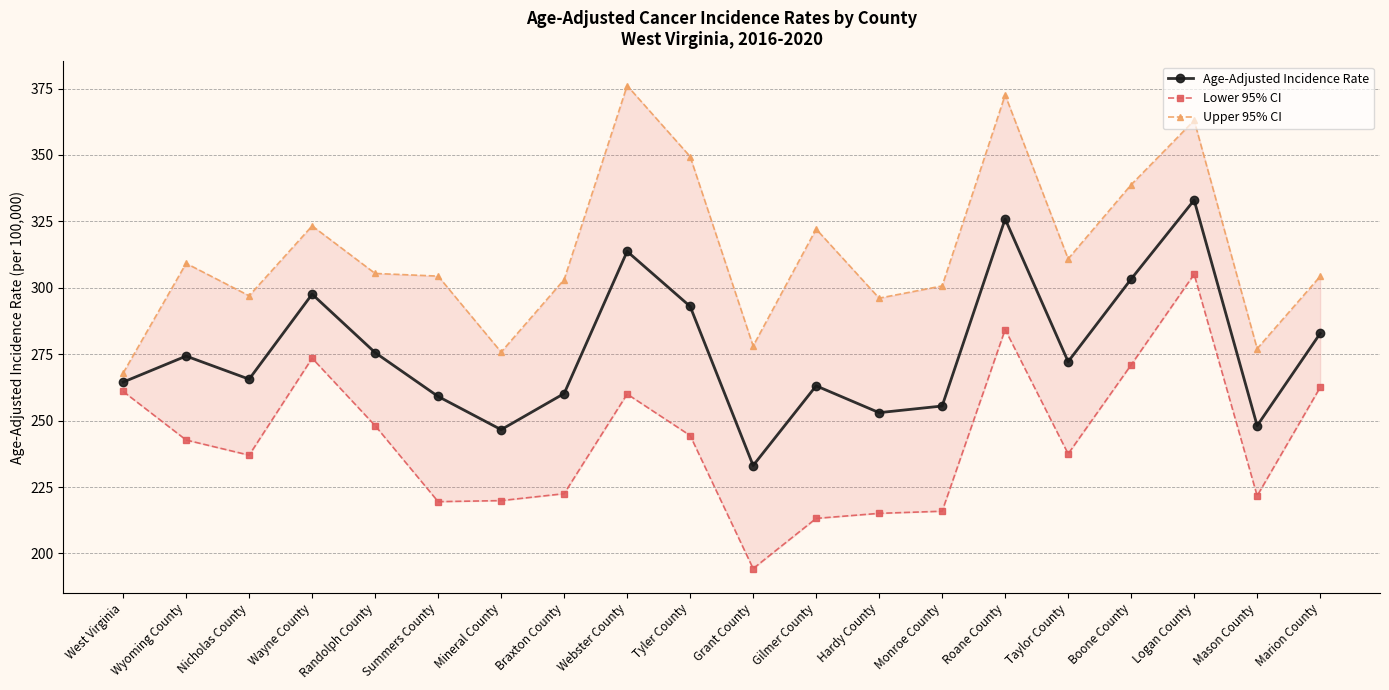

What are all the series names shown in the legend?

Age-Adjusted Incidence Rate, Lower 95% CI, Upper 95% CI